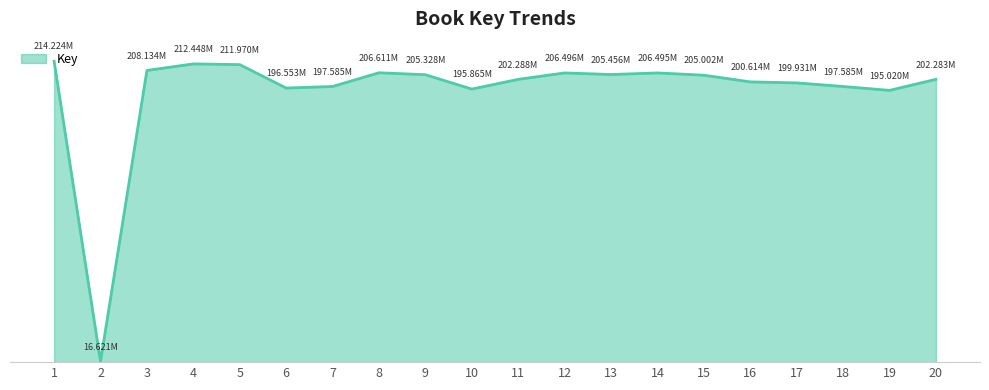

Reading left to right, extract all data points from this chart.

1=214224416	2=16621485	3=208133573	4=212448387	5=211970136	6=196552743	7=197585241	8=206611209	9=205327818	10=195865413	11=202287625	12=206496393	13=205456148	14=206495493	15=205001999	16=200614032	17=199931145	18=197584953	19=195019722	20=202283374